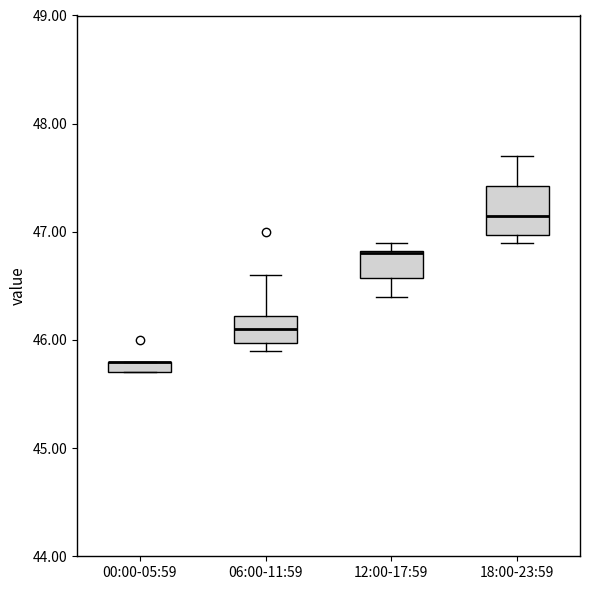

Which box is the tallest, from its lower edge to its upper edge?

18:00-23:59